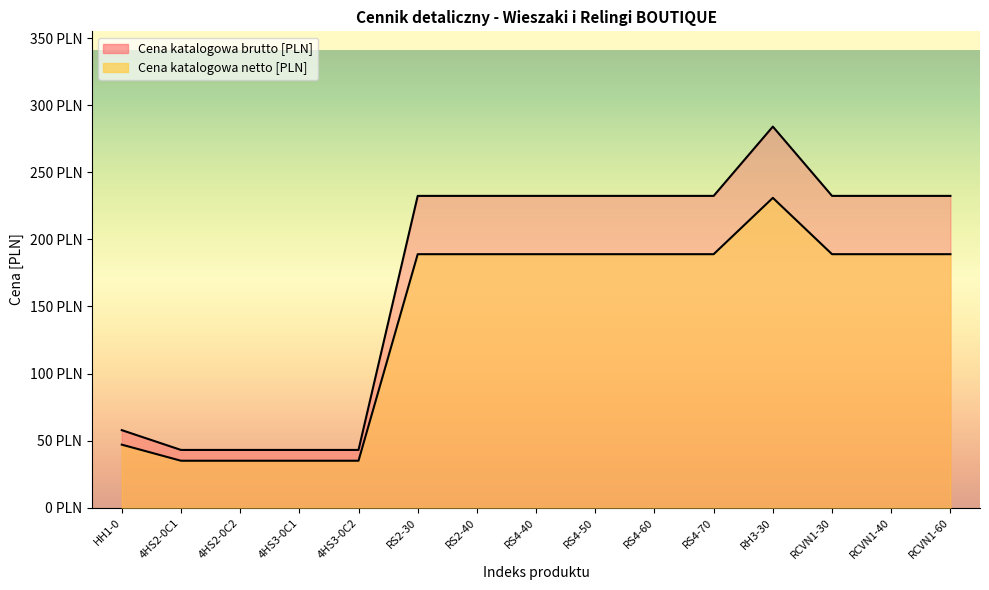

Is it true that Cena katalogowa netto [PLN] equals 189.0 at RCVN1-40?

True